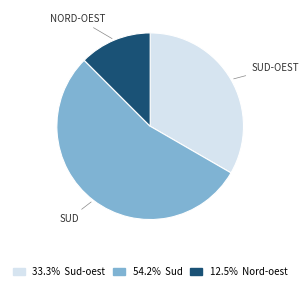

Is there any slice that represents more than half of the pie?

Yes